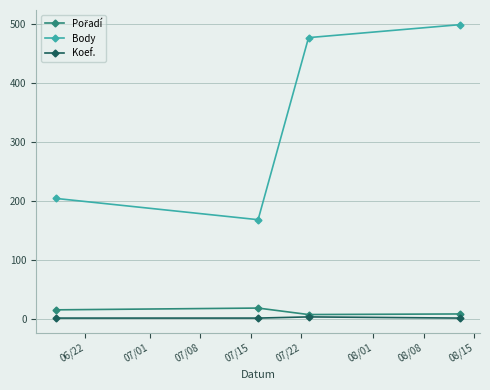

At how many categories does at least one series exceed 87?

4